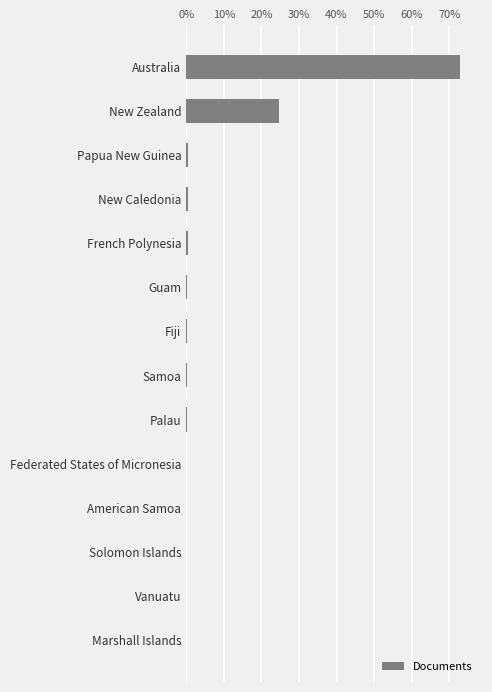

Which category has the highest value across all series?

Australia